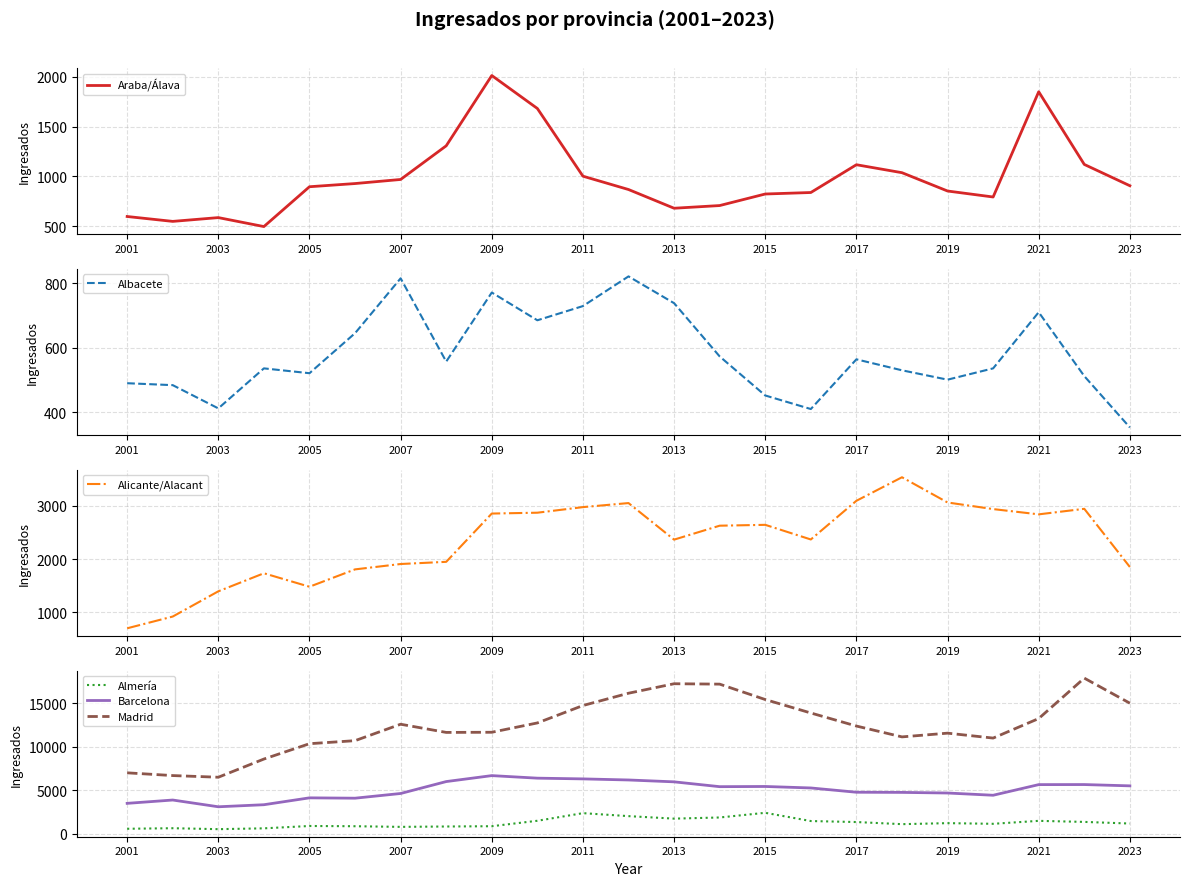

What is the difference between the maximum and minimum values in the Almería series?

1881